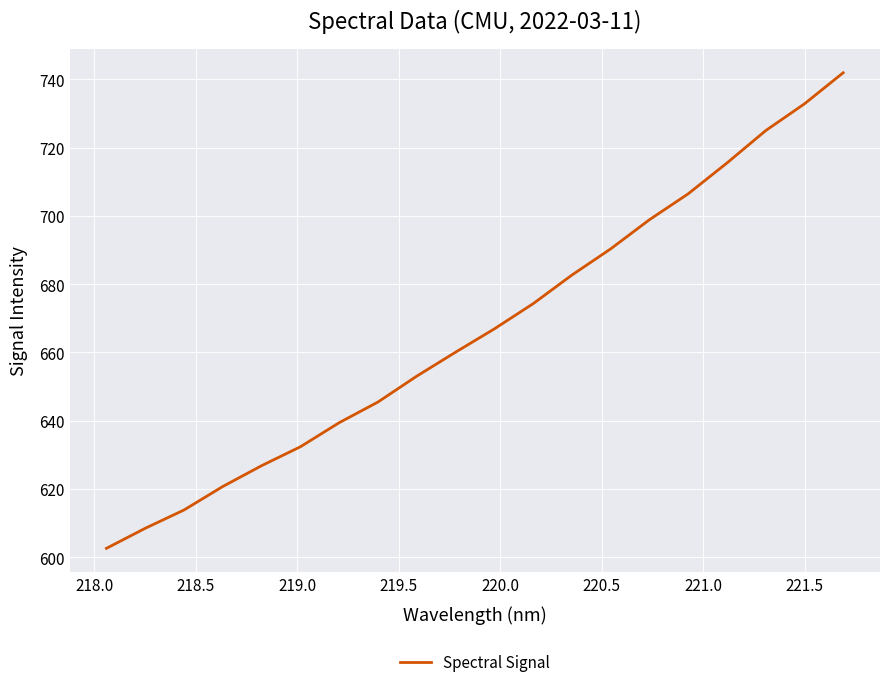

What is the minimum value shown in the chart?

602.6